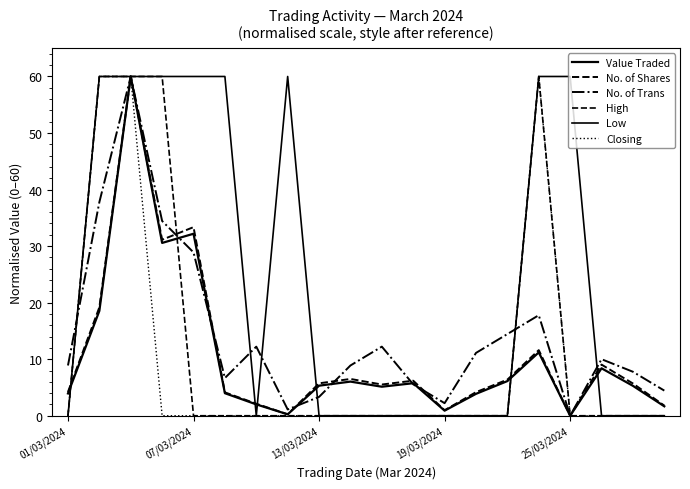

How many lines are shown in the chart?

6